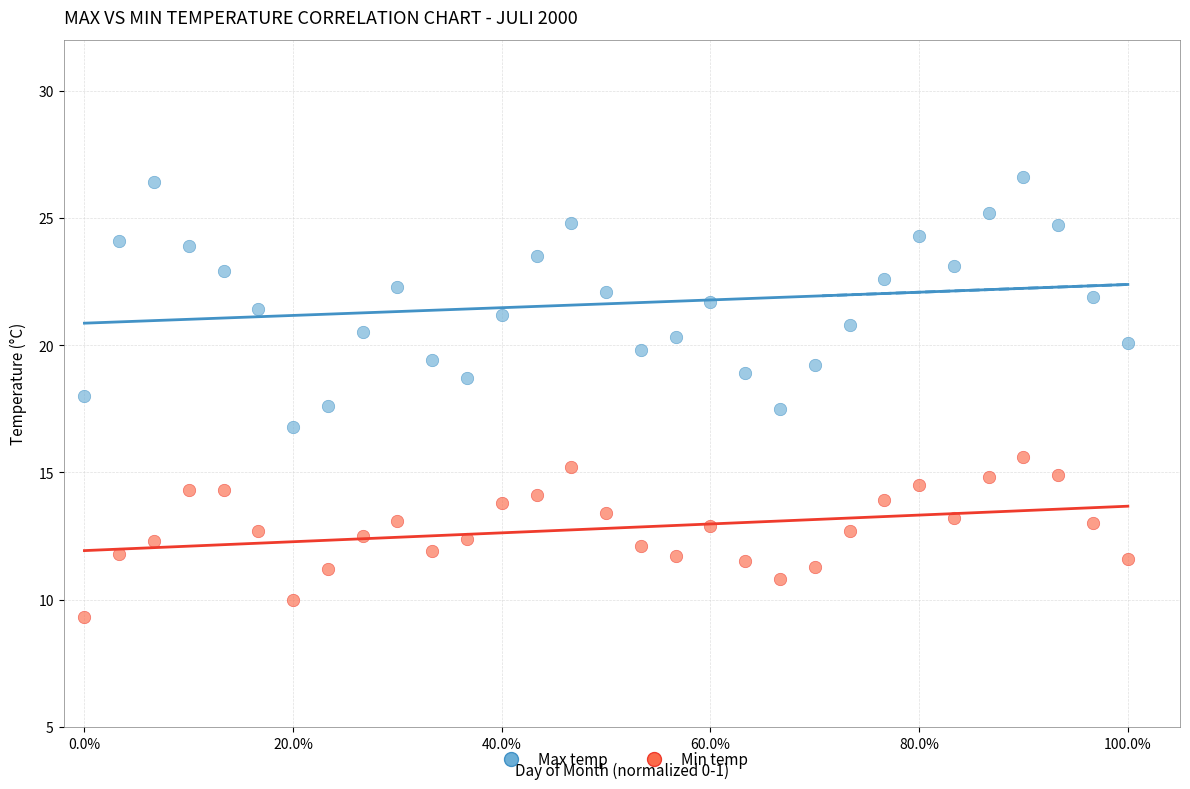

Which series has the widest spread of Y values?

Max temp